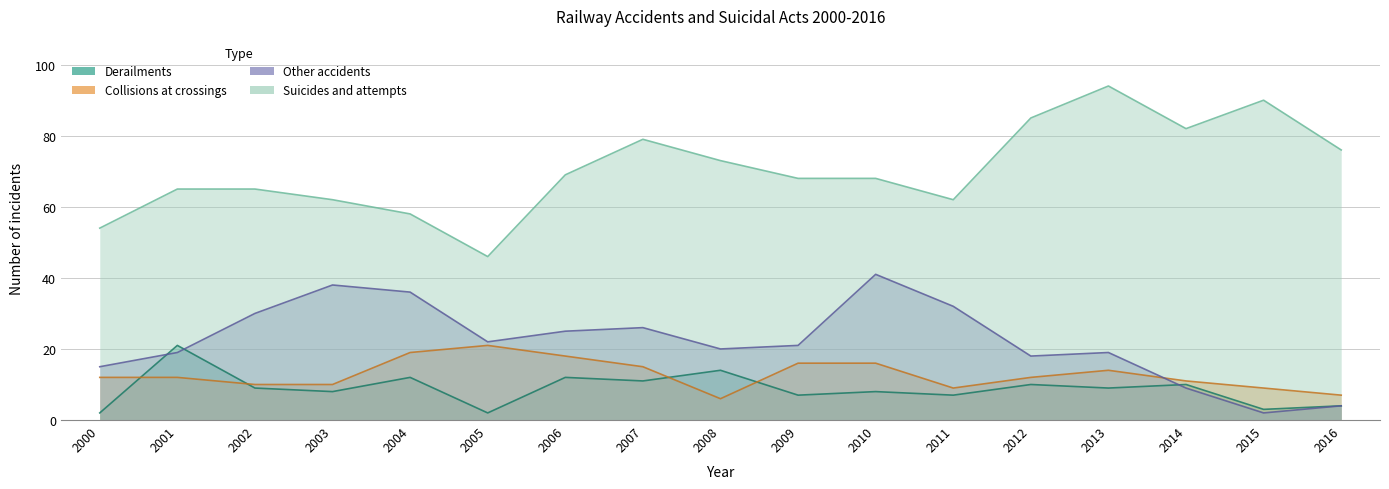

What is the value of the Derailments point at the 13th from the left?

10